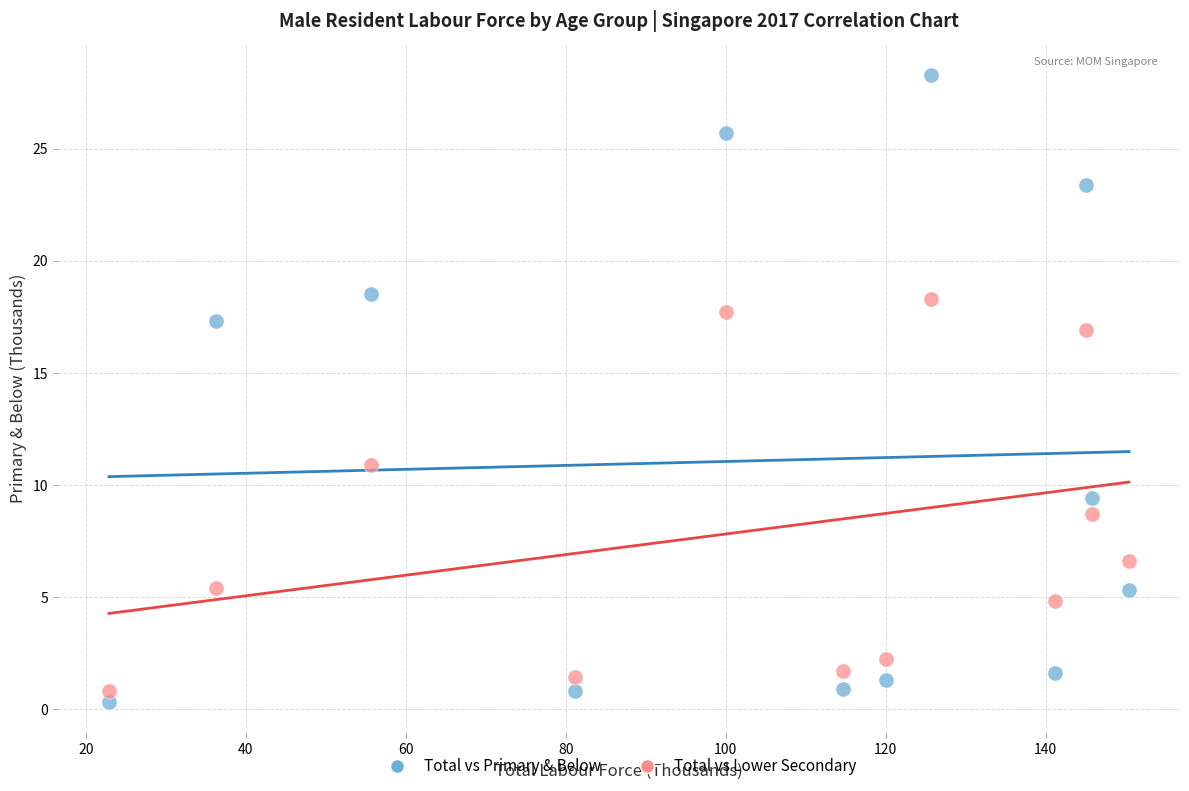

Which series has the widest spread of Y values?

Total vs Primary & Below